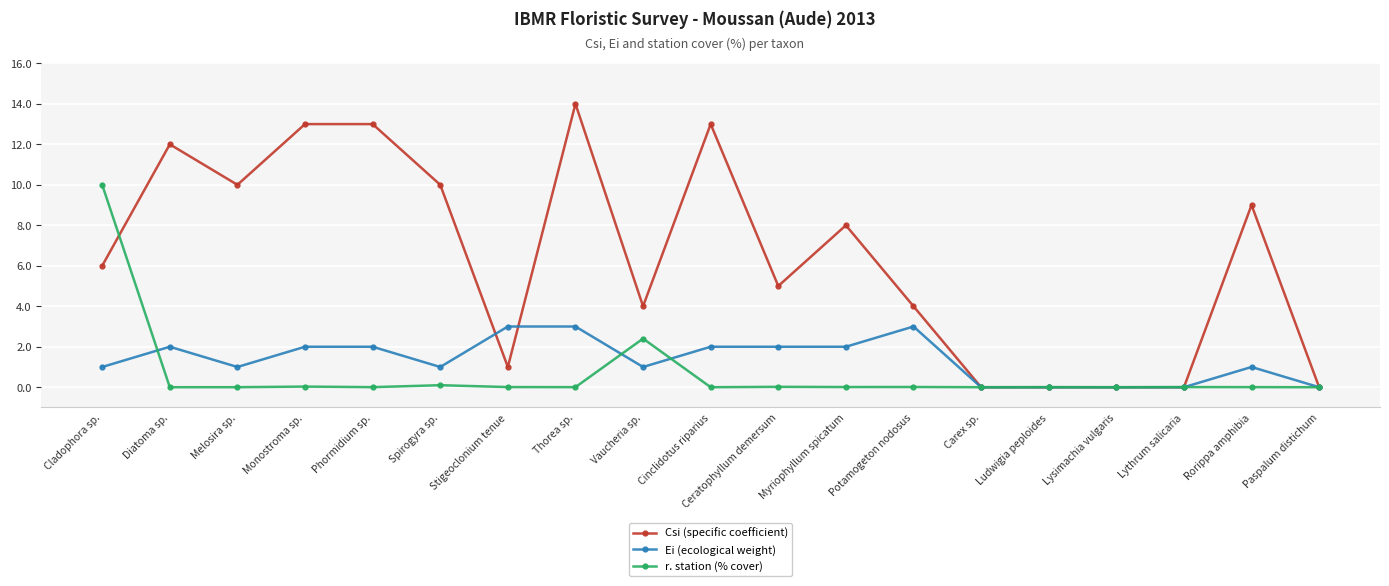

How many distinct data groups are displayed?

3